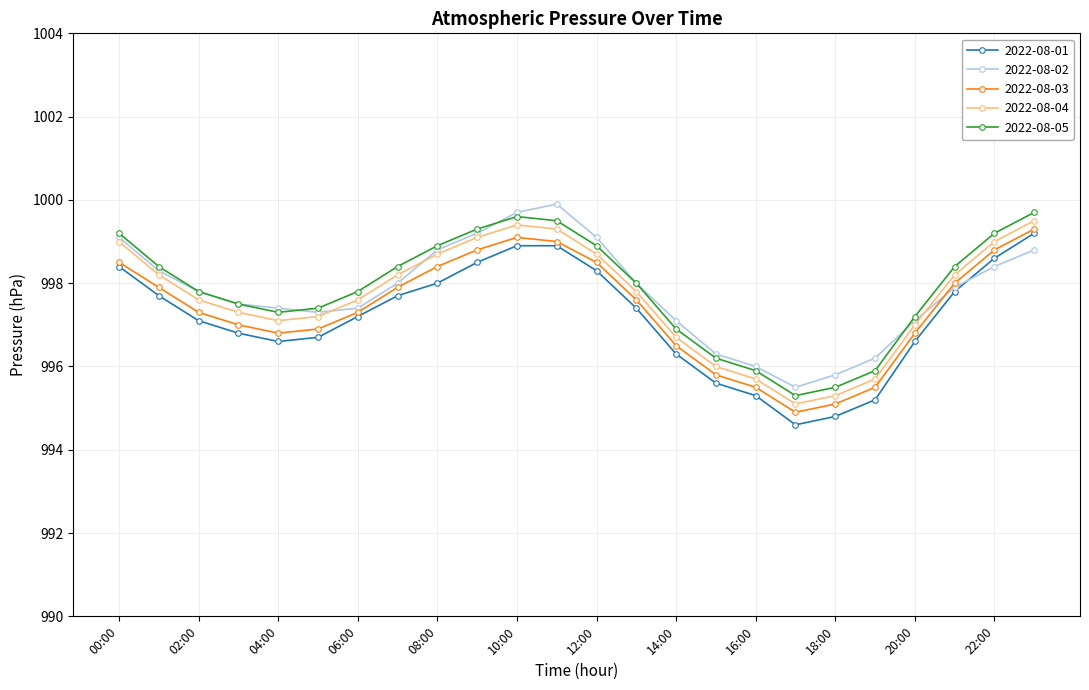

What is the value of the 2022-08-05 point at the 13th from the left?

998.9